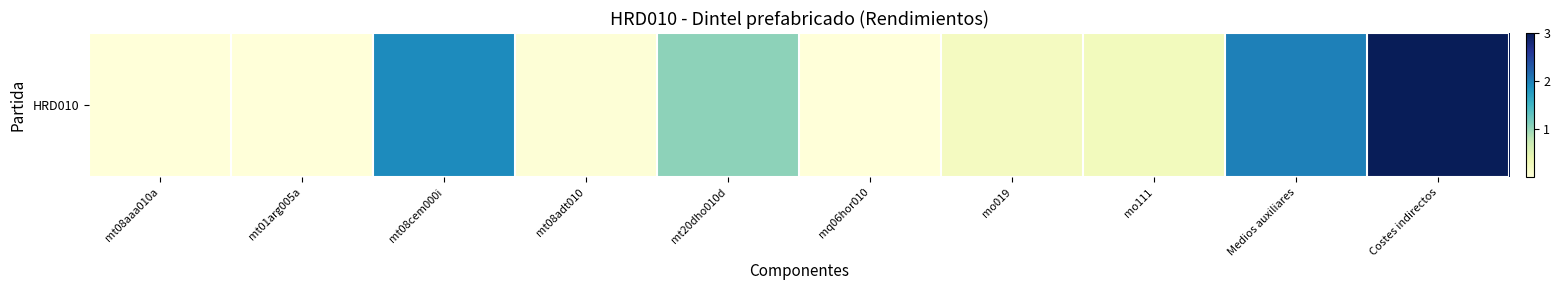

Reading left to right, list all the values displayed in this chart.

0.0	0.0	1.9	0.0	1.1	0.0	0.2	0.3	2.0	3.0